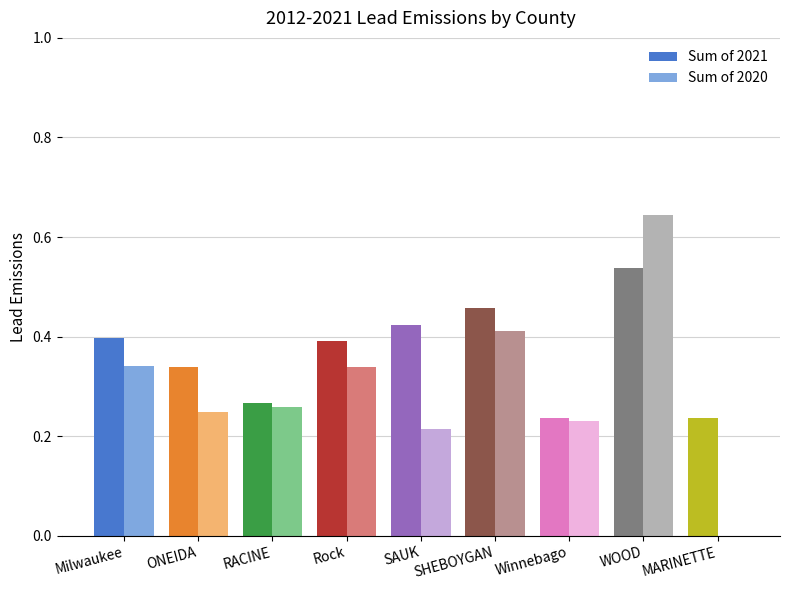

At which label is Sum of 2020 closest to 0?

MARINETTE